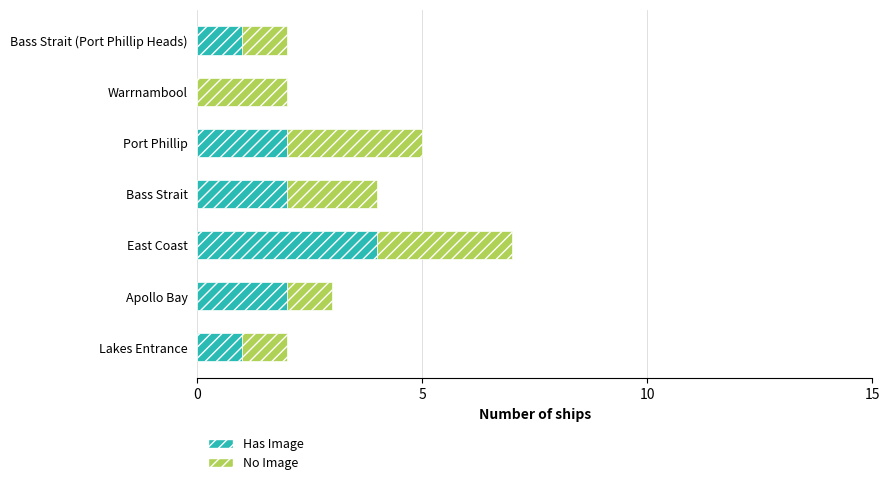

At which label does Has Image reach its peak?

East Coast